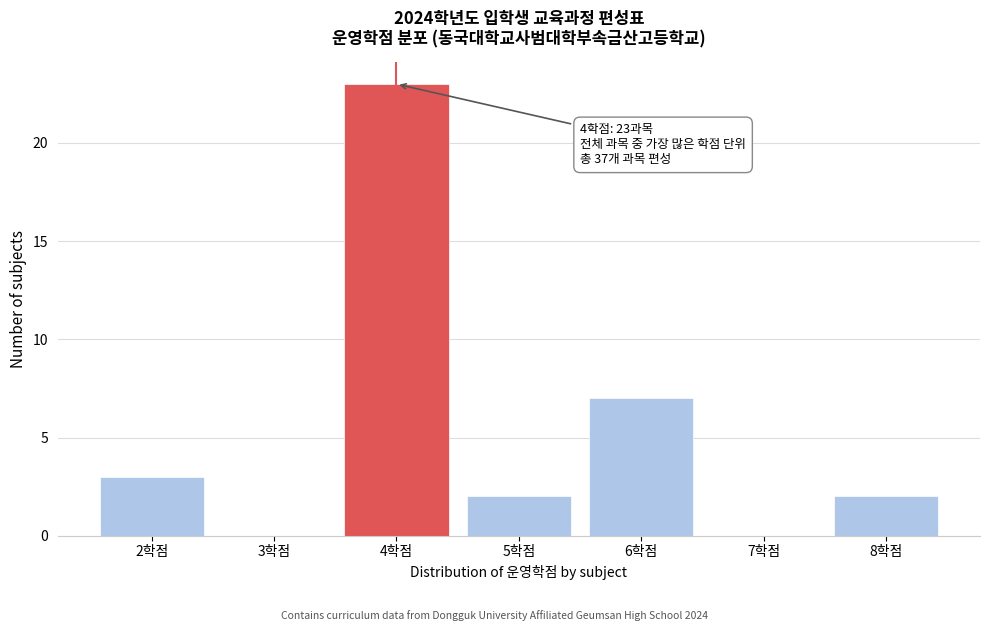

Reading right to left, list all the values displayed in this chart.

8학점=2	7학점=0	6학점=7	5학점=2	4학점=23	3학점=0	2학점=3